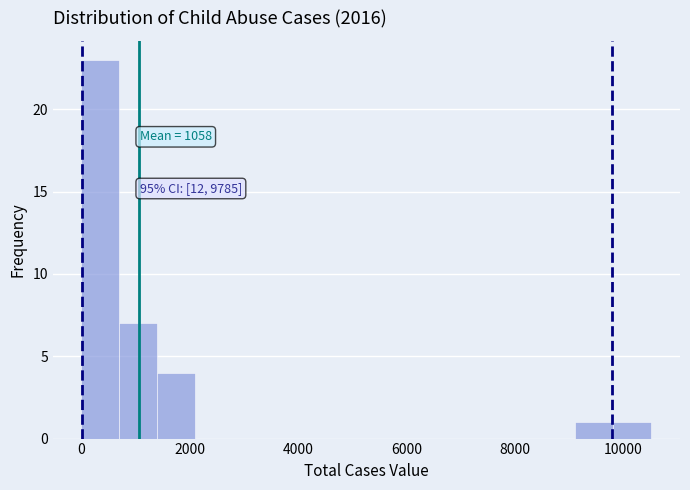

Around what value on the x-axis is the tallest bar? Give the approximate position of its centre, as read against the axis.

400